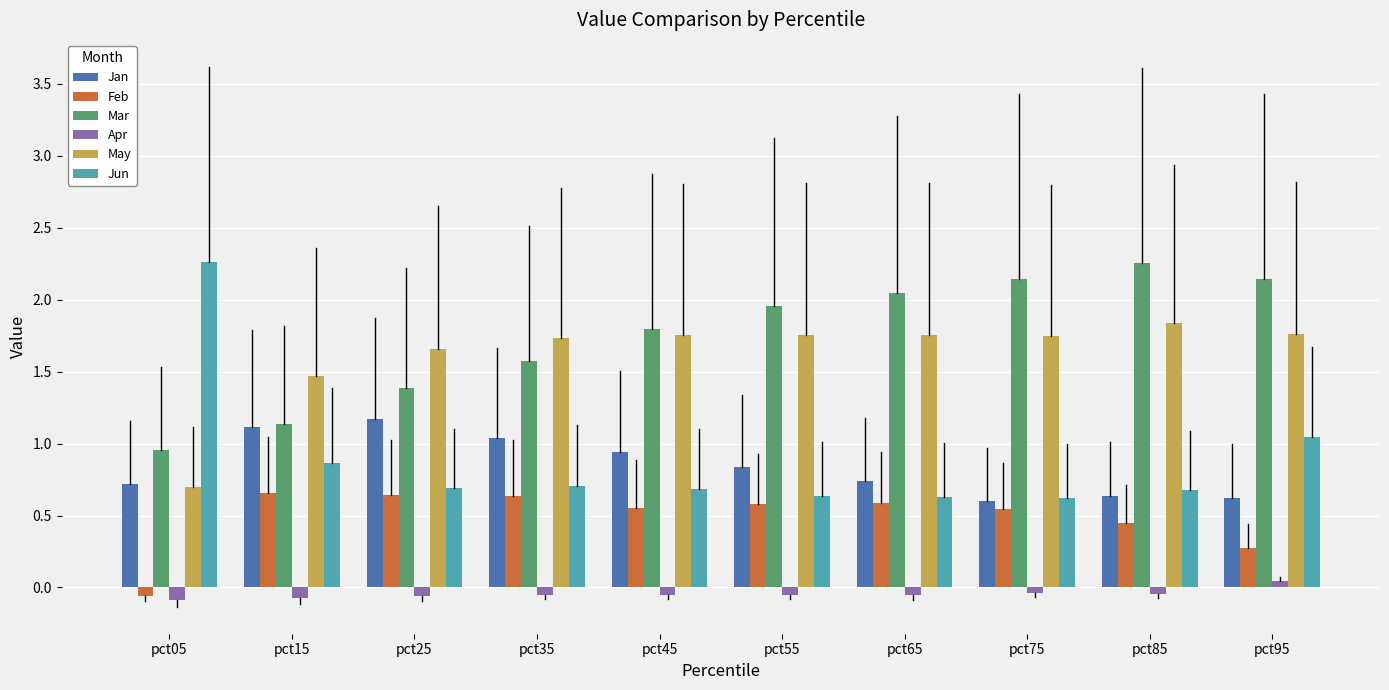

What is the sum of all Feb values?

4.9